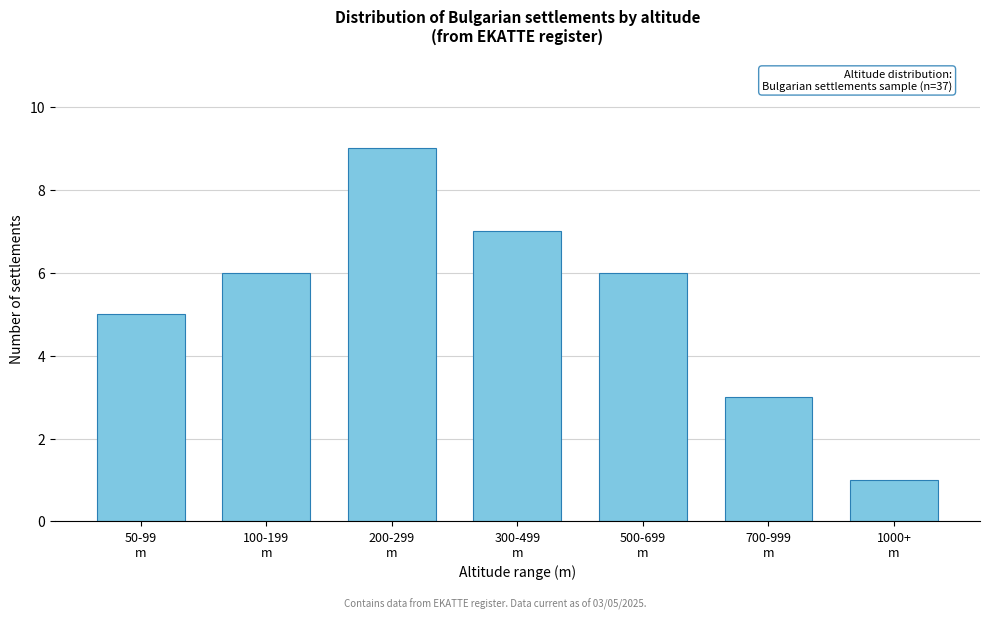

Reading left to right, extract all data points from this chart.

5	6	9	7	6	3	1